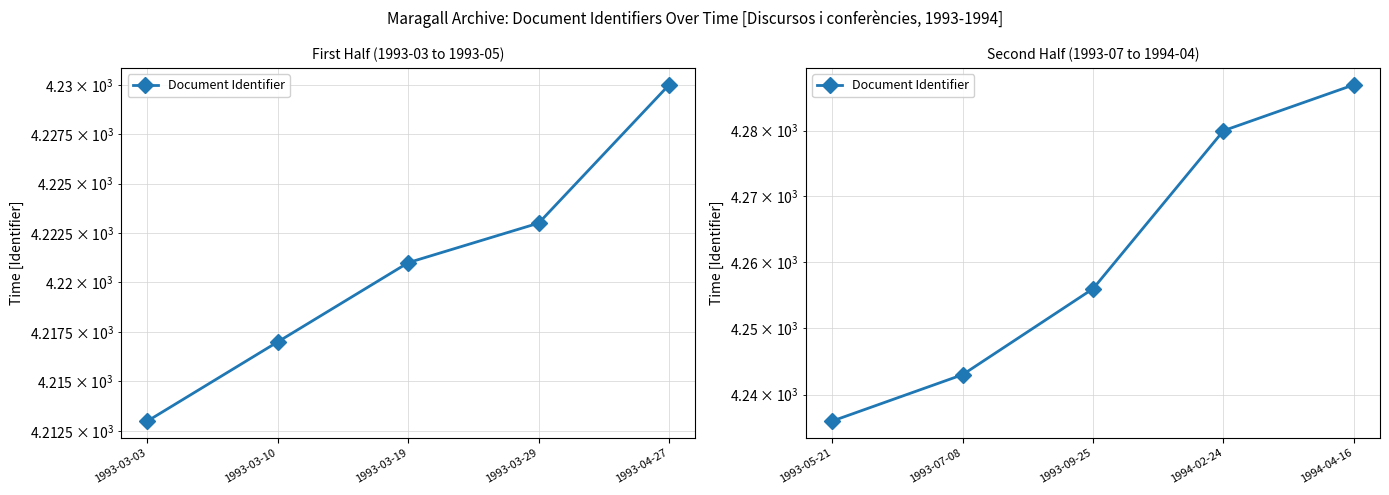

Is it true that the value at 1994-02-24 is 5804?

False